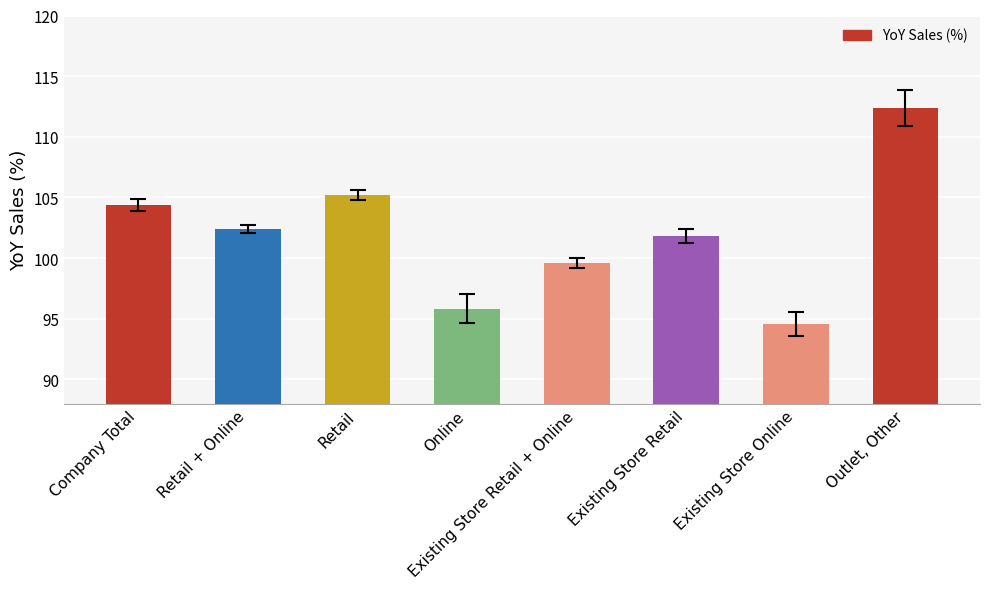

How many bars are there in total?

8